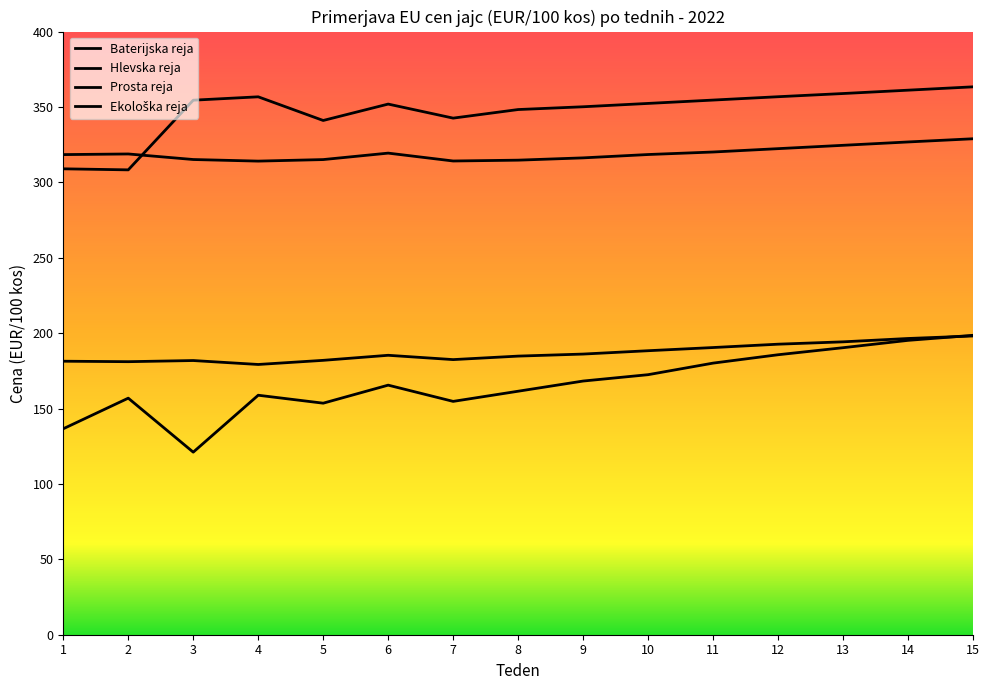

What is the difference between the Hlevska reja values at 3 and 8?

2.9